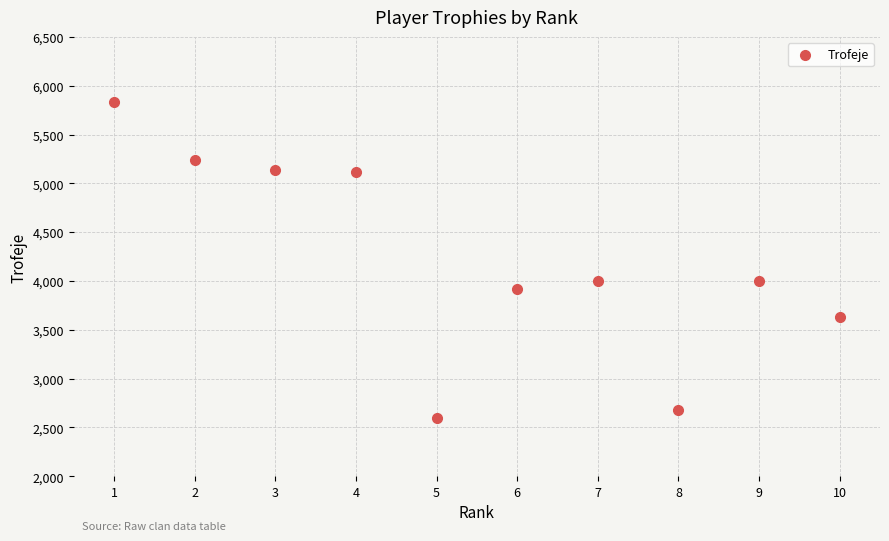

What is the average X value?

6